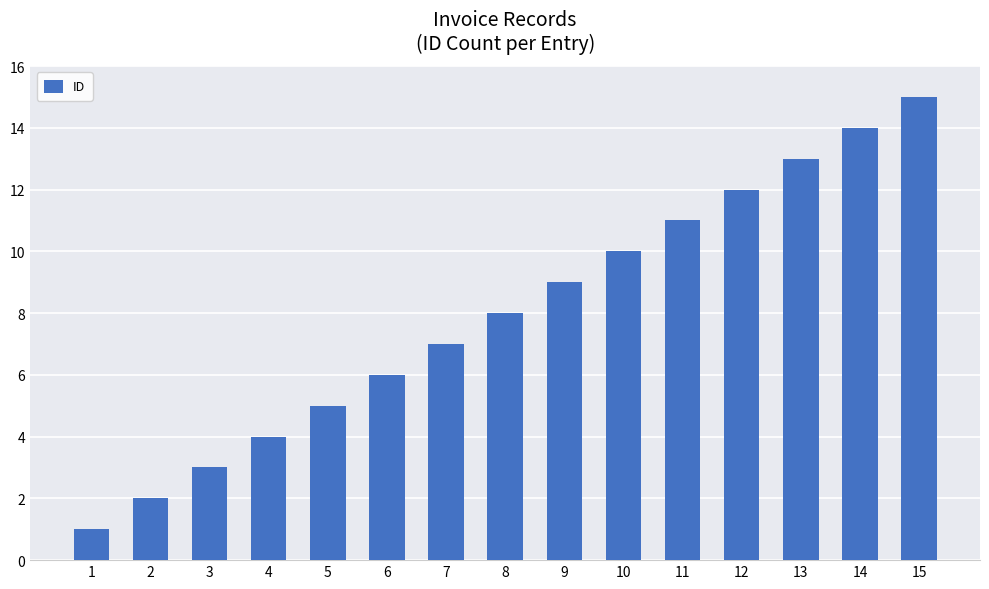

At which label is the value closest to 8?

8